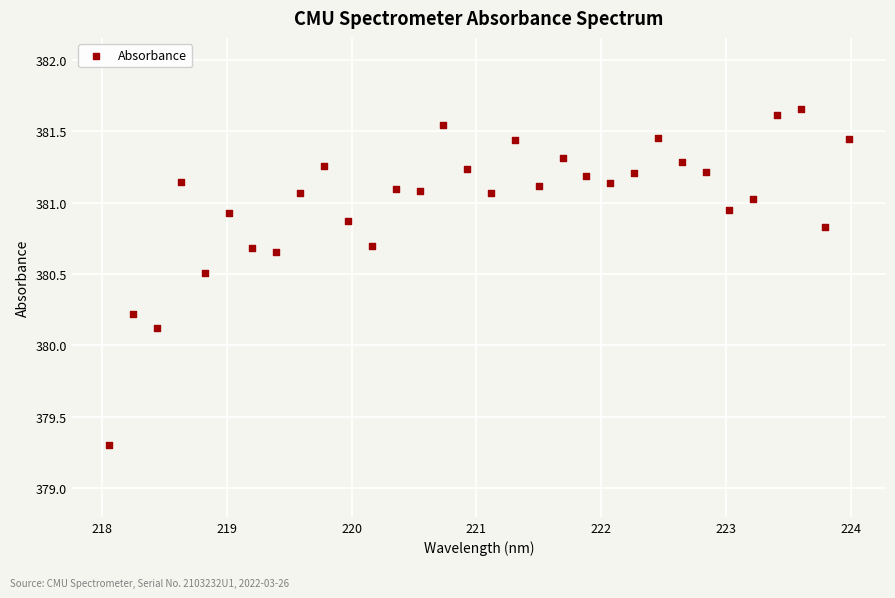

What Y value in the scatter plot is closest to 380?

380.1